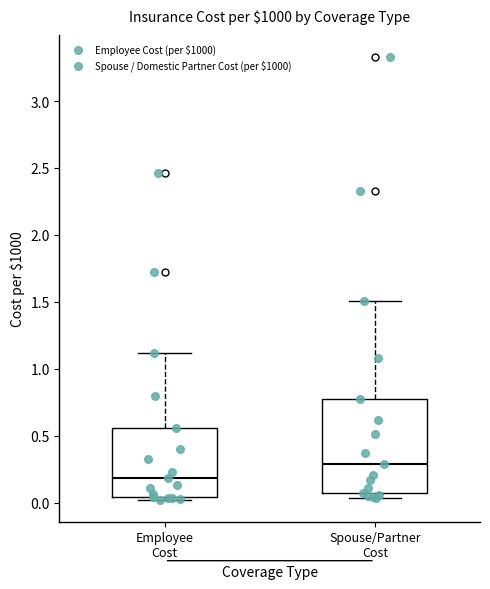

Which box has the lowest median line?

Employee Cost